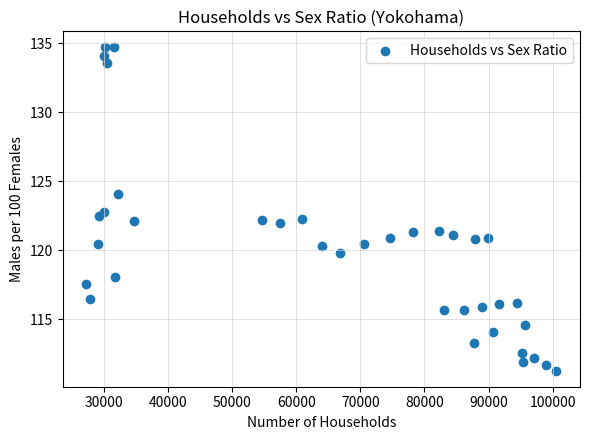

What is the range of X values (max minus min)?

73377.0